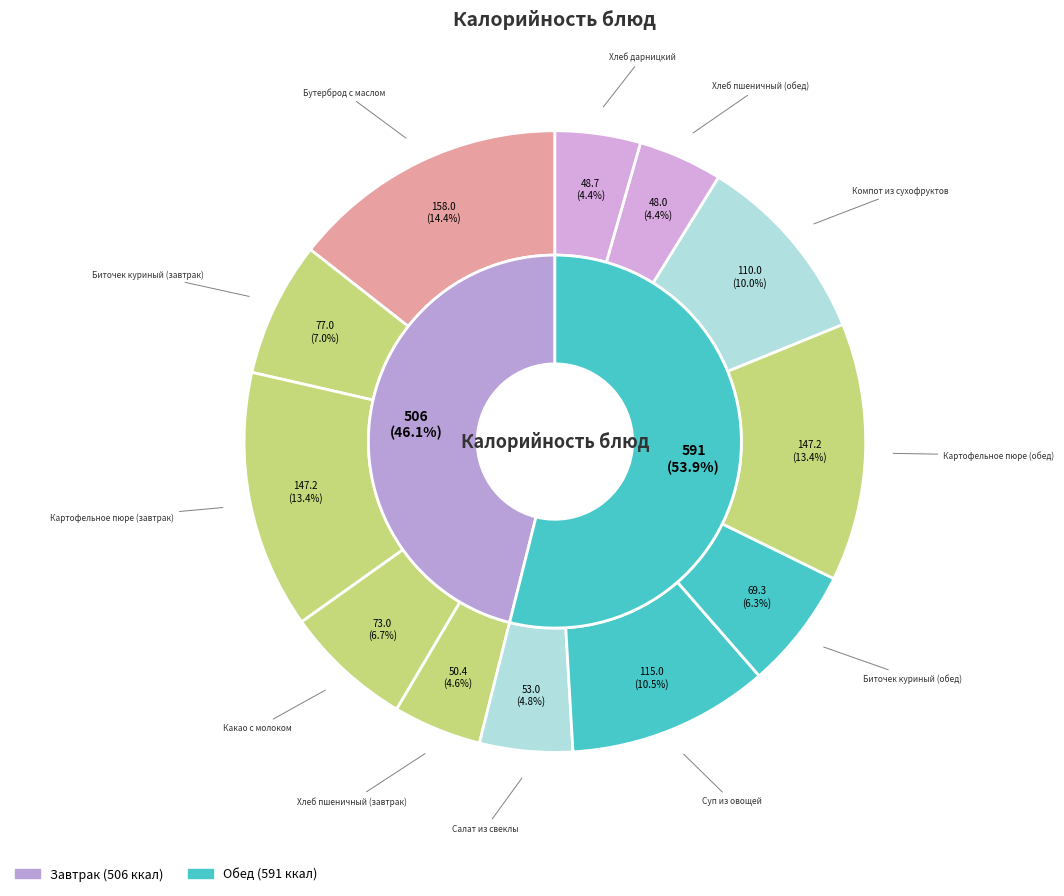

What is the ratio of the value at Биточек куриный (обед) to the value at Хлеб пшеничный (обед)?

1.4